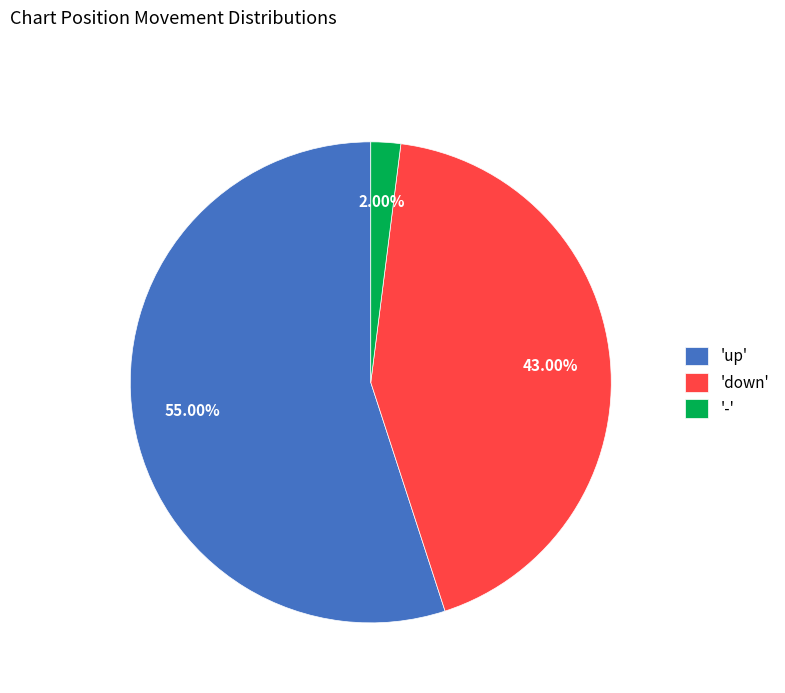

Between 'down' and '-', which is larger?

'down'